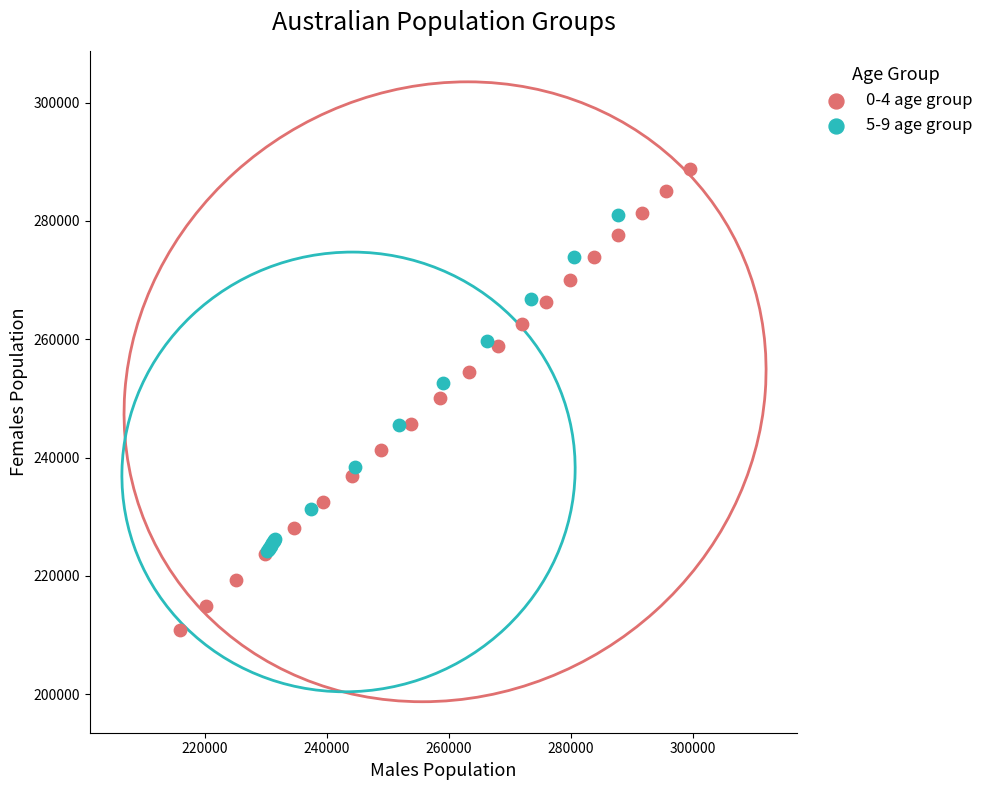

Which series has the widest spread of Y values?

0-4 age group